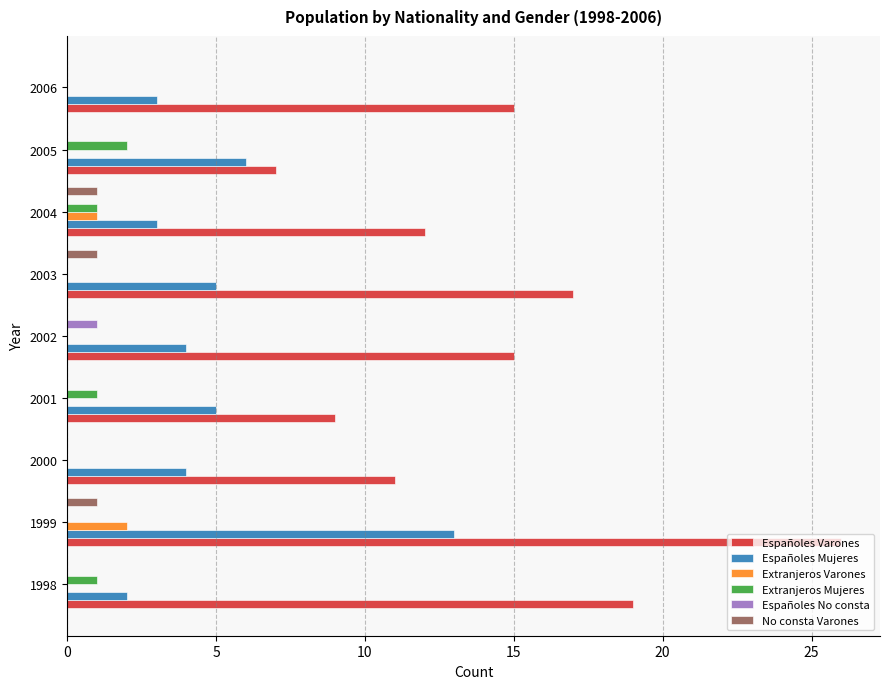

What is the sum of all Españoles Varones values?

131